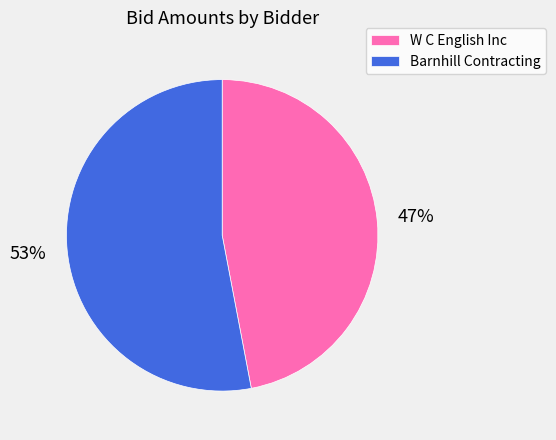

Is it true that Barnhill Contracting is 47% of the pie?

False